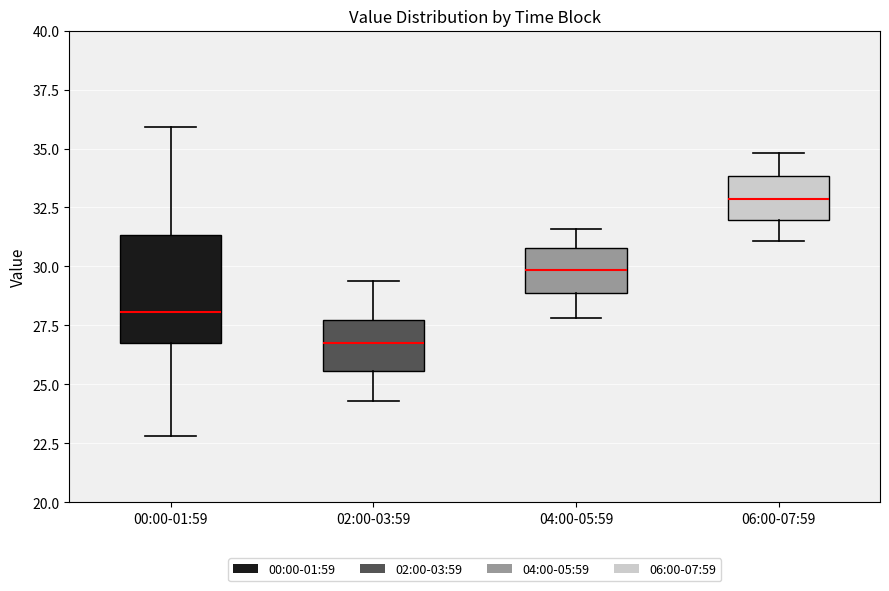

Where does the median line of the box for 00:00-01:59 sit on the y-axis? The values are not printed on the chart, so give them approximately, as read against the axis.

28.0